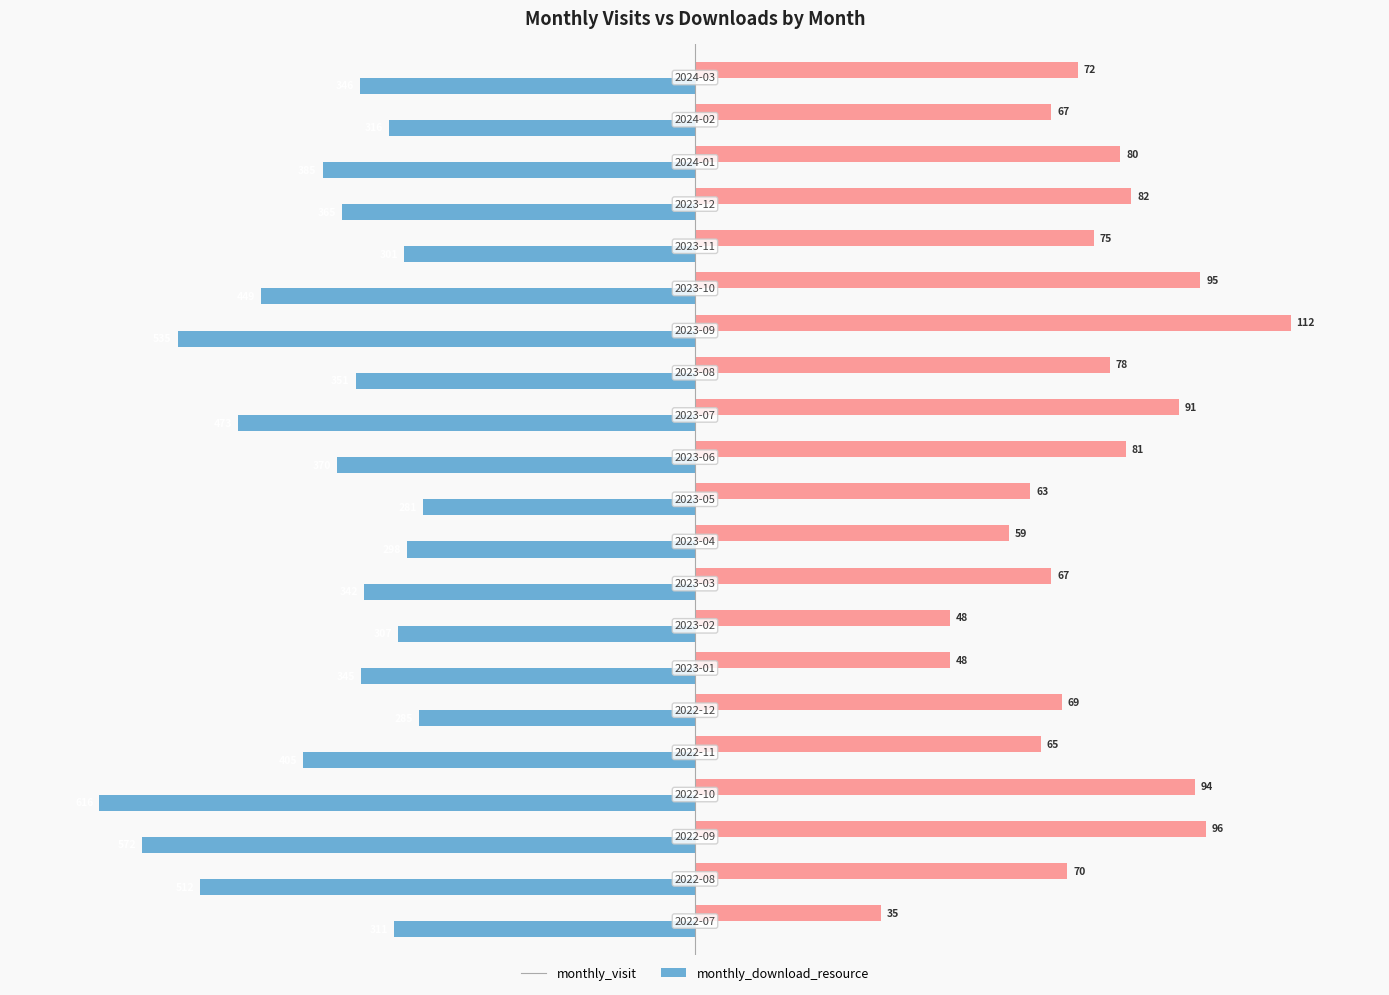

What are all the series names shown in the legend?

monthly_visit, monthly_download_resource